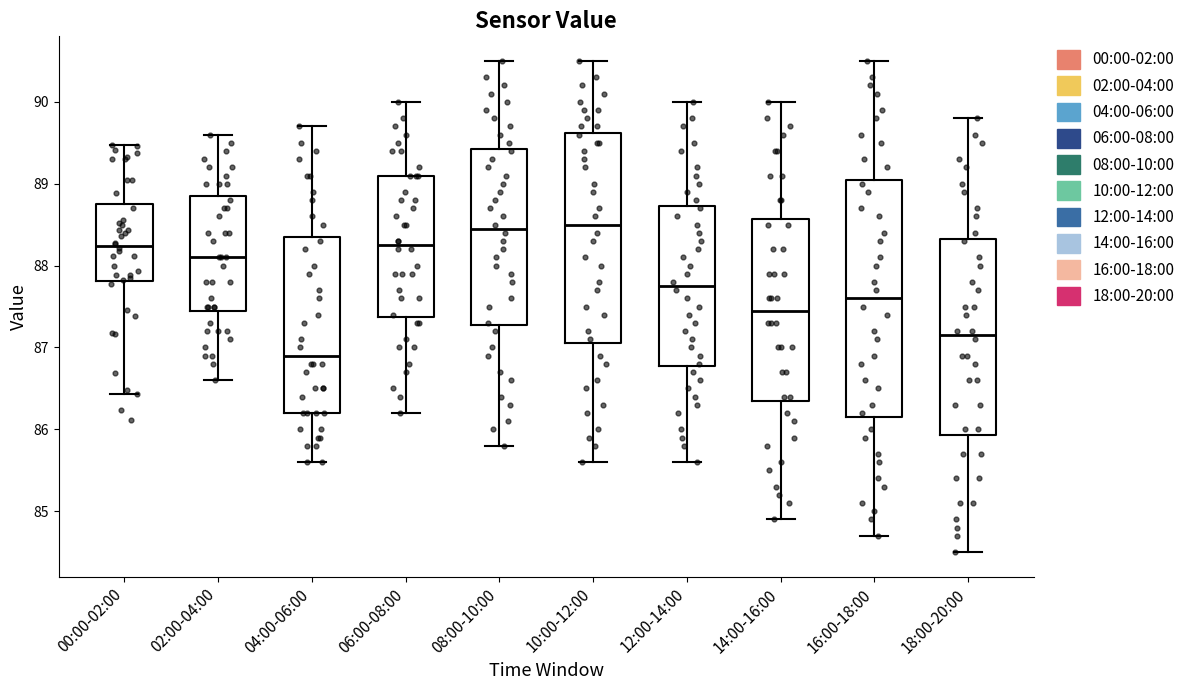

Comparing the boxes themselves (not the whiskers), which one is the tallest?

16:00-18:00